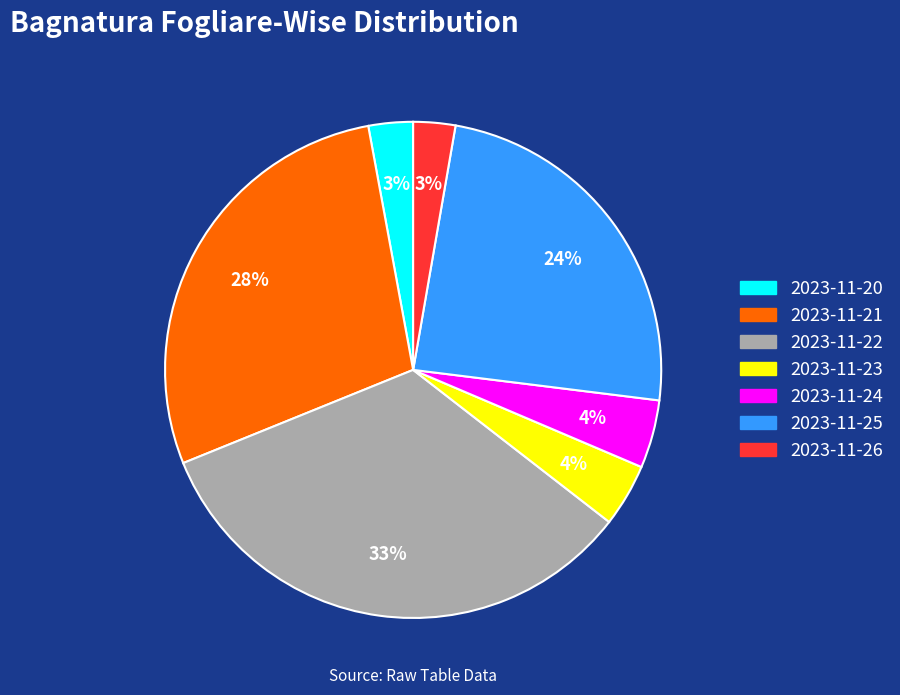

Is there a majority slice in this chart?

No